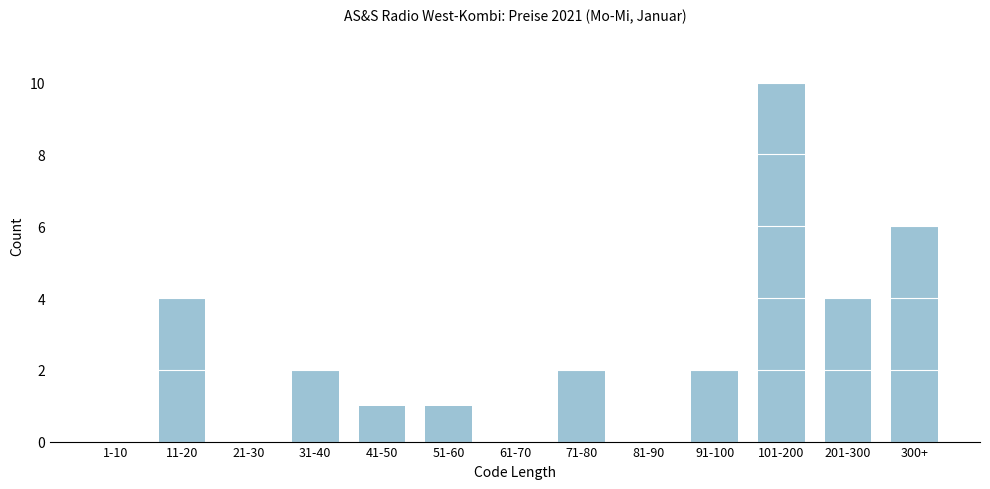

Reading left to right, list all the values displayed in this chart.

1-10=0	11-20=4	21-30=0	31-40=2	41-50=1	51-60=1	61-70=0	71-80=2	81-90=0	91-100=2	101-200=10	201-300=4	300+=6